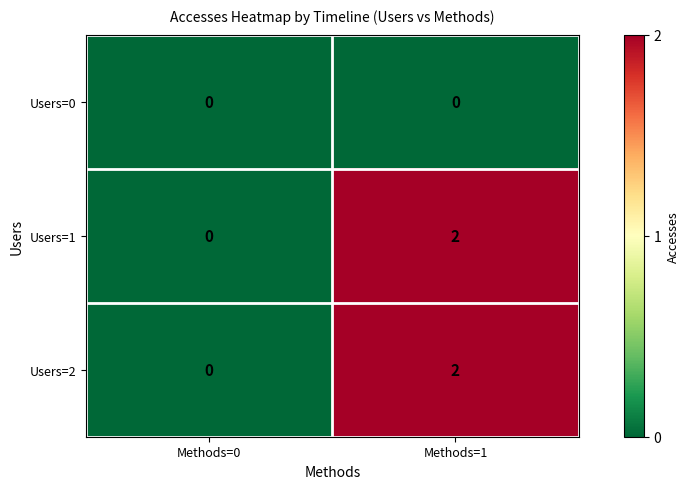

Reading left to right, list all the values displayed in this chart.

Users=0: Methods=0=0	Methods=1=0
Users=1: Methods=0=0	Methods=1=2
Users=2: Methods=0=0	Methods=1=2